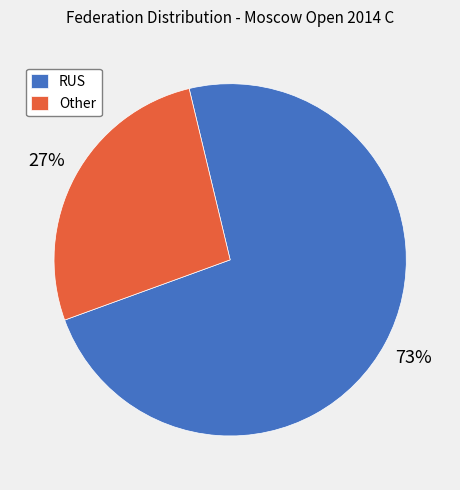

What percentage is the Other slice, to the nearest percent?

27%